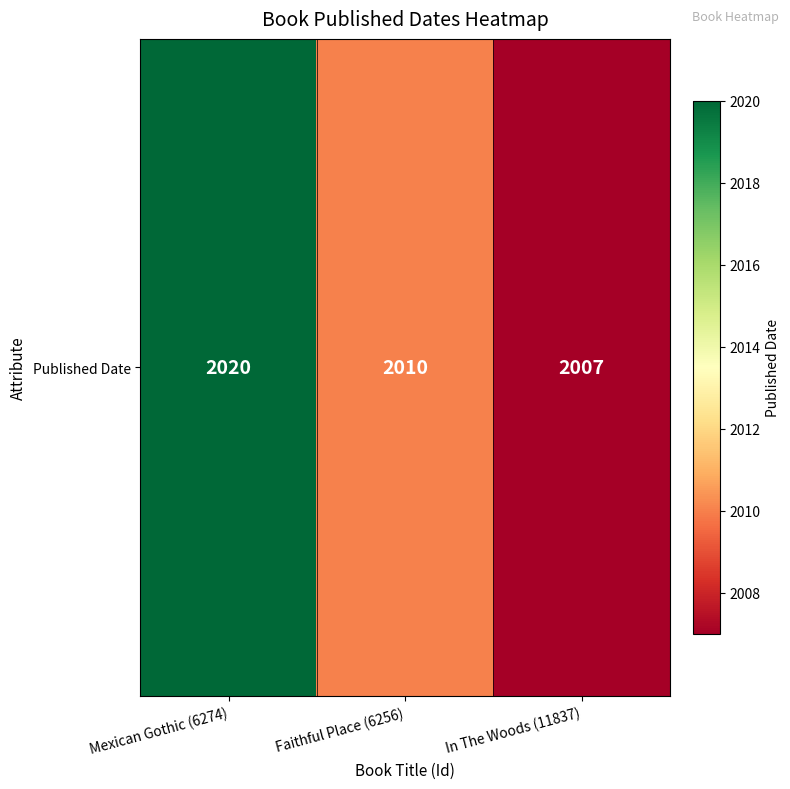

List the labels in order of value, smallest first.

In The Woods (11837), Faithful Place (6256), Mexican Gothic (6274)